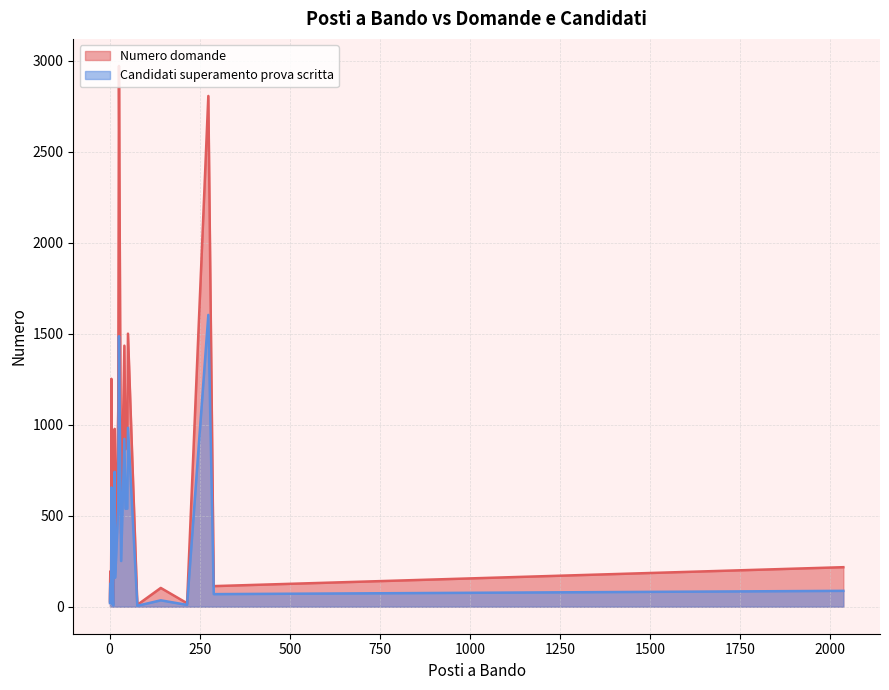

How many data points in Numero domande are above 334?

14